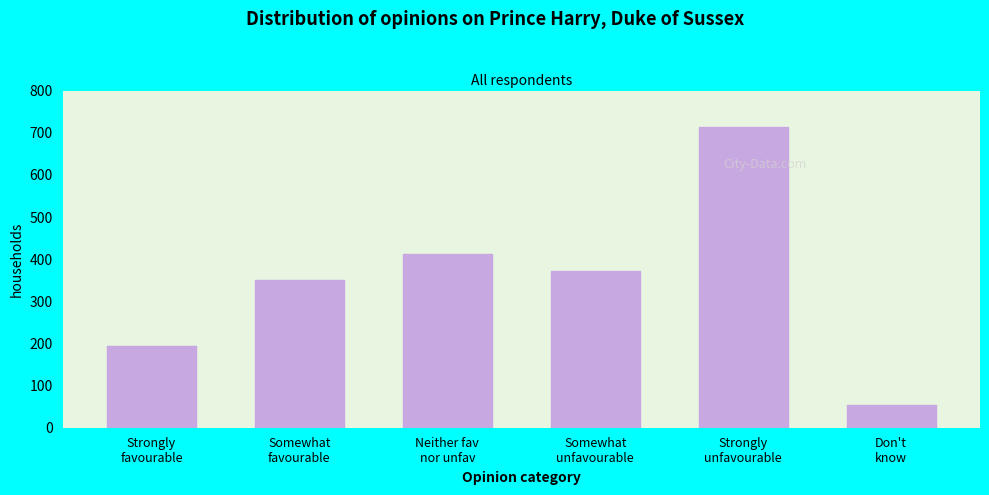

Reading left to right, list all the values displayed in this chart.

193	350	412	371	713	53